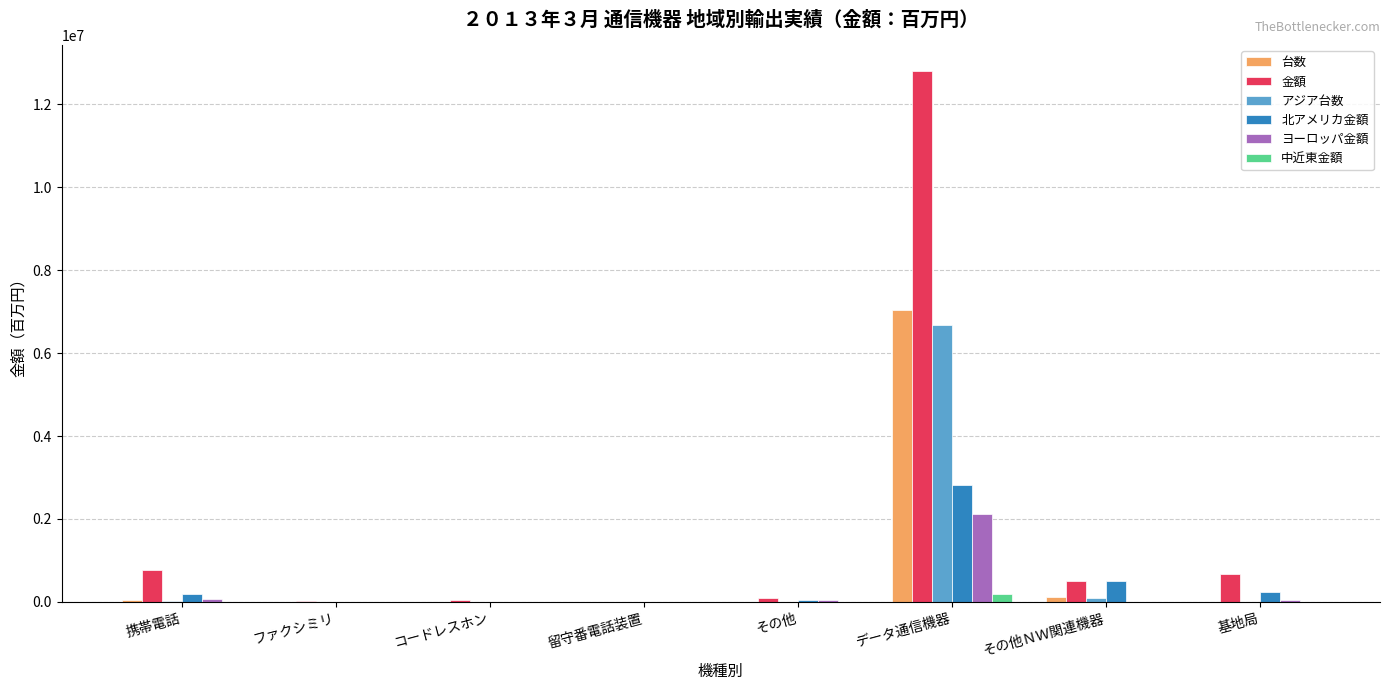

How many groups of bars are there?

8